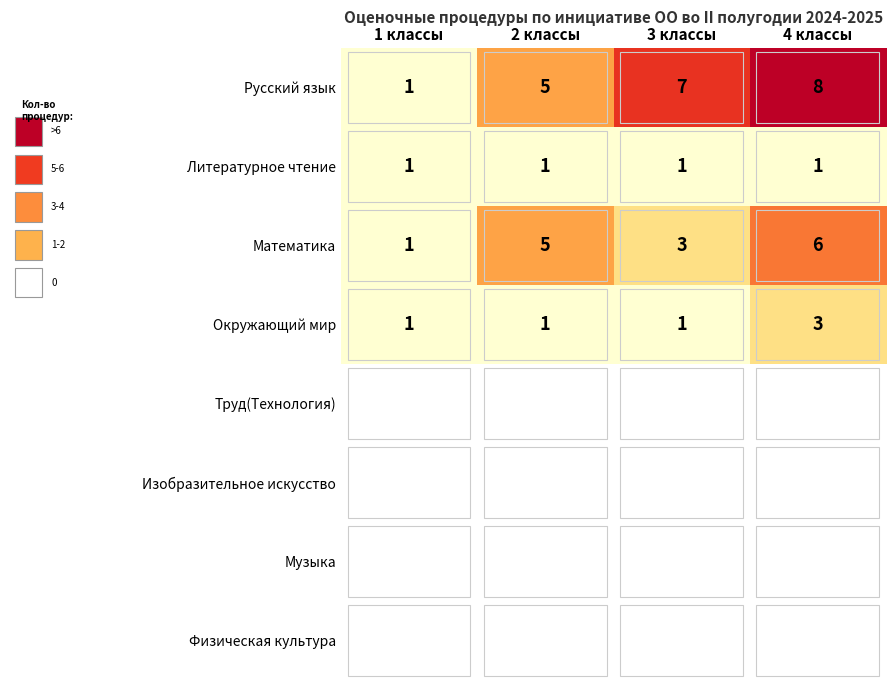

How many Окружающий мир values are between 1 and 3?

4